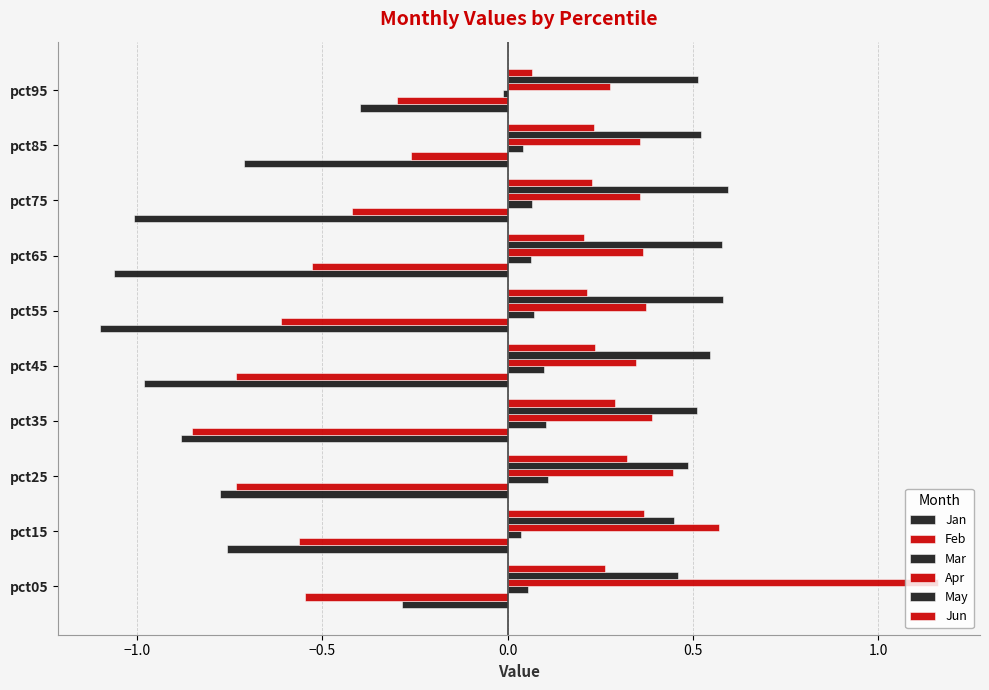

Count the number of categories in the chart.

10